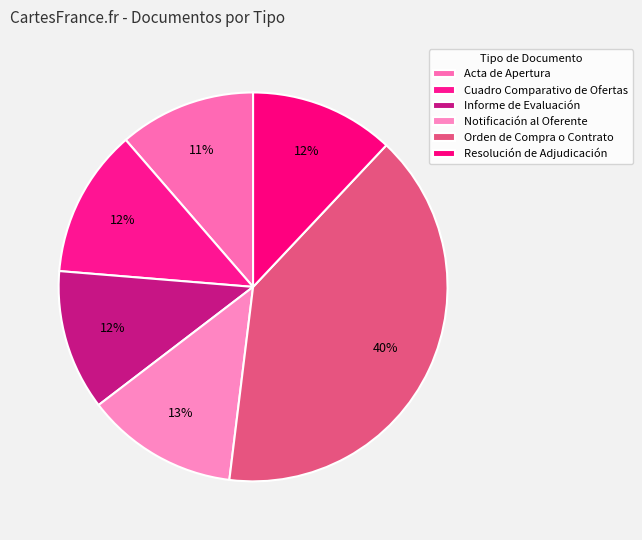

Count the number of slices in the pie.

6